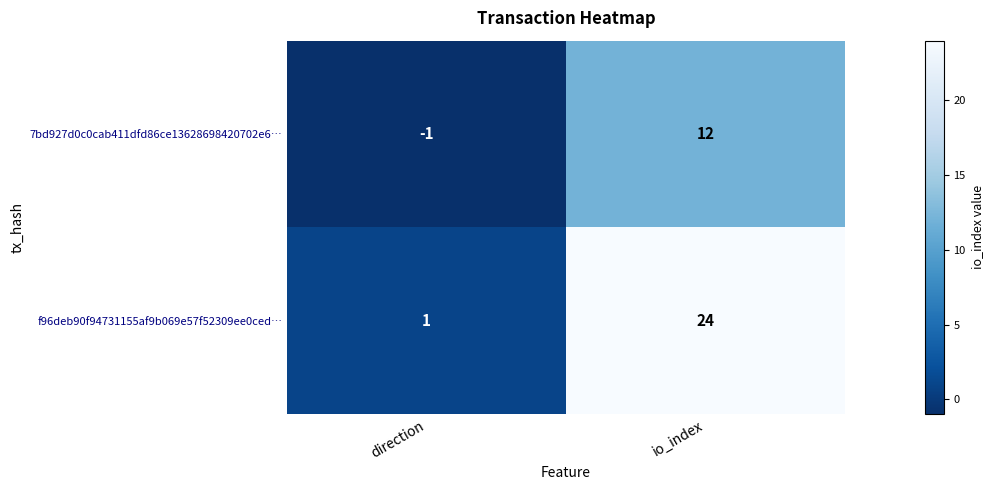

At how many categories does at least one series exceed 6?

1